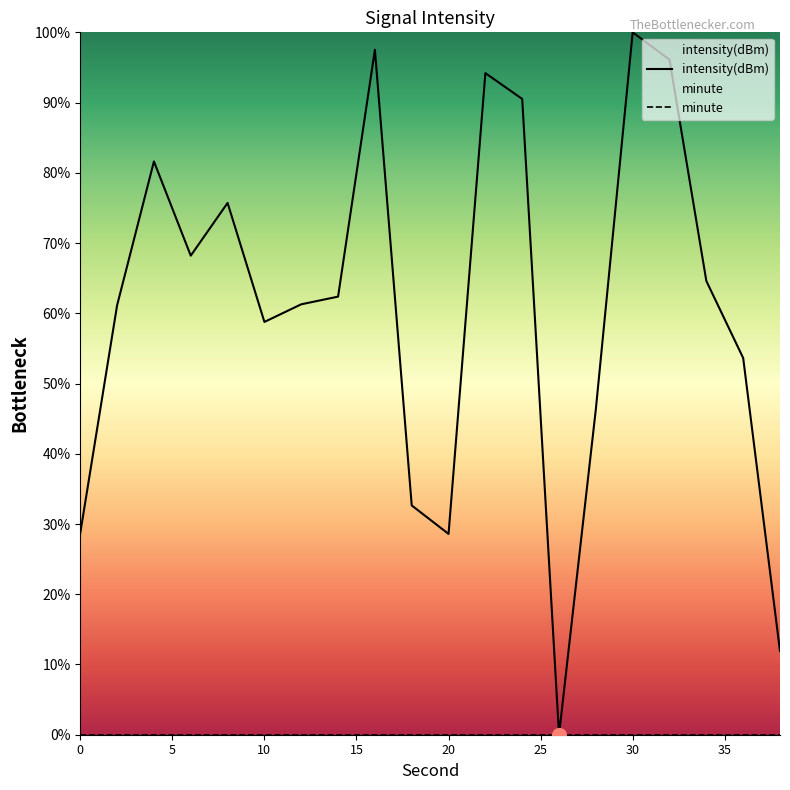

True or false: intensity(dBm) and minute intersect in this chart.

True